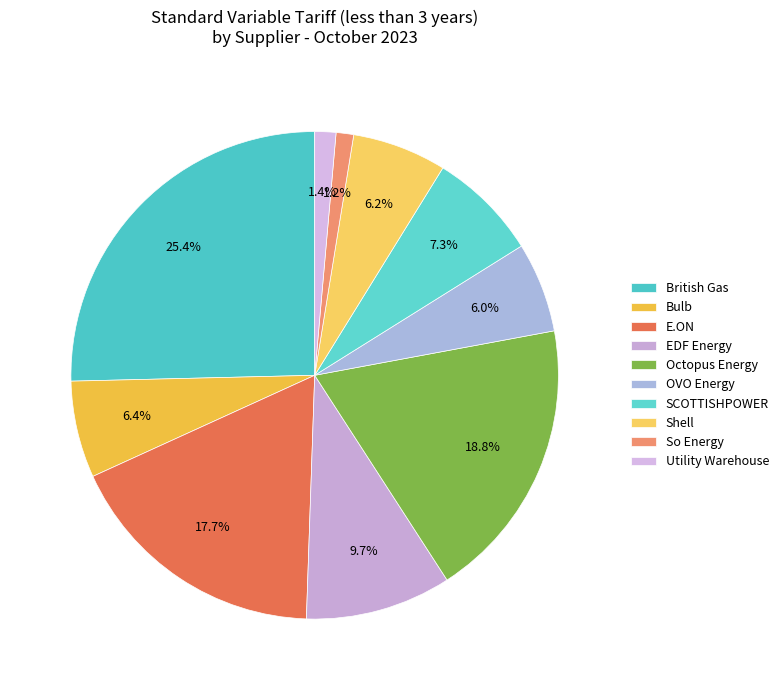

To the nearest percent, what is the difference between the SCOTTISHPOWER and E.ON slice percentages?

10%